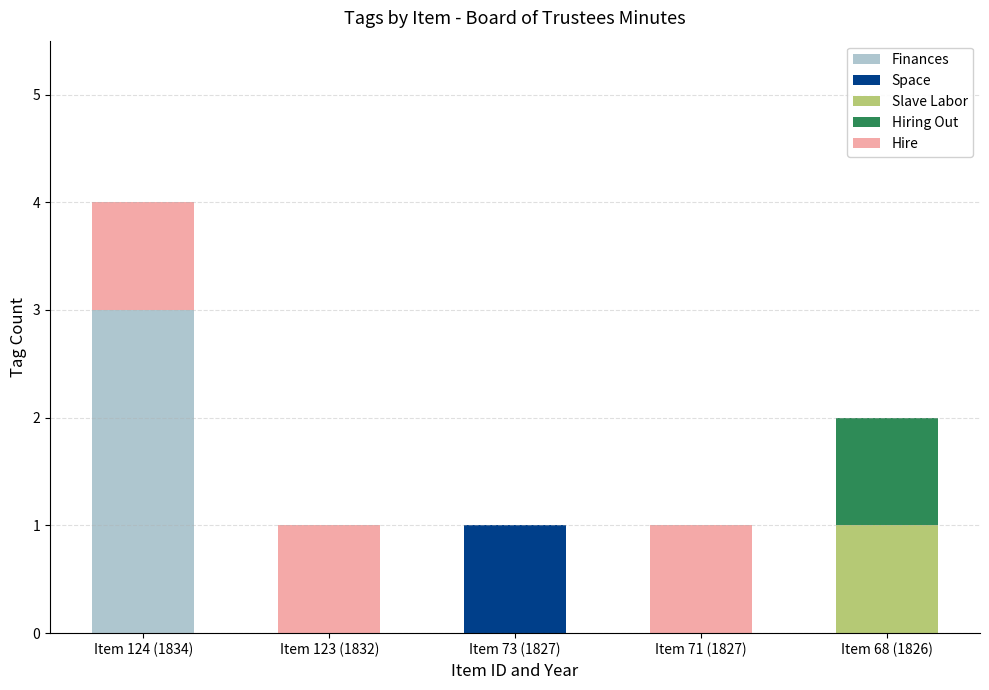

At which category is the sum across all series the highest?

Item 124 (1834)